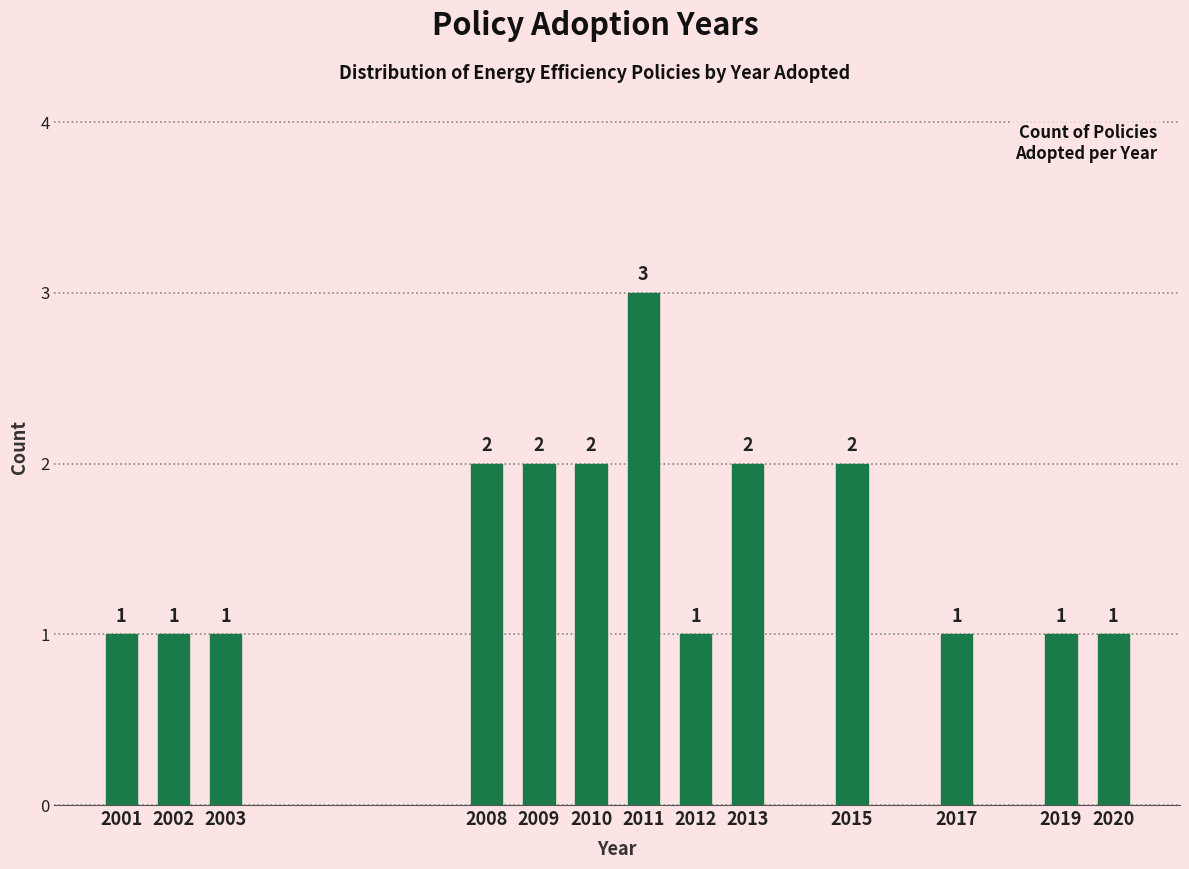

Reading right to left, list all the values displayed in this chart.

2020=1	2019=1	2017=1	2015=2	2013=2	2012=1	2011=3	2010=2	2009=2	2008=2	2003=1	2002=1	2001=1